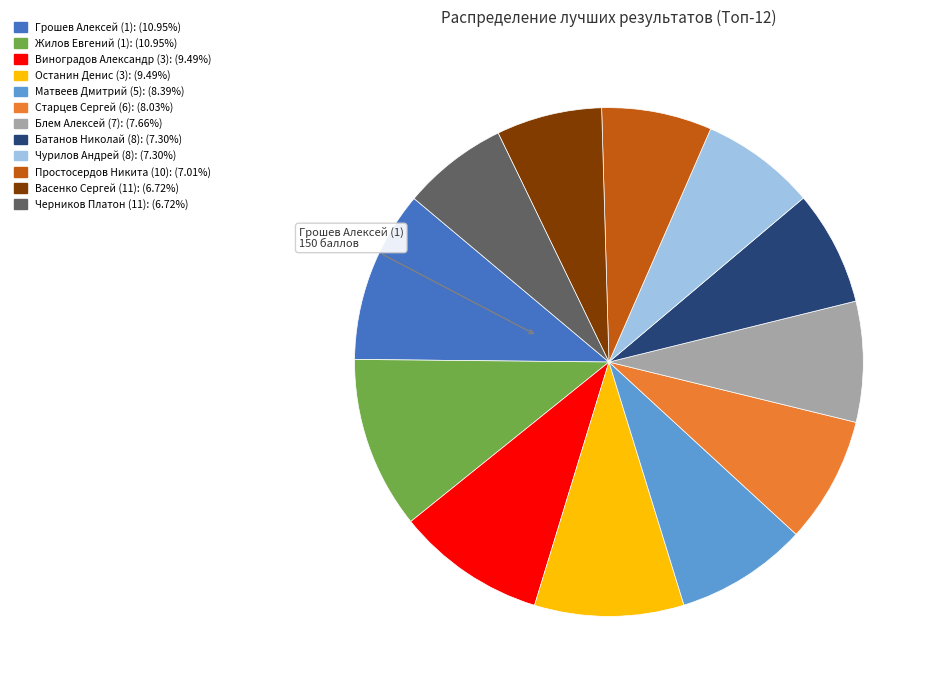

Is there a majority slice in this chart?

No